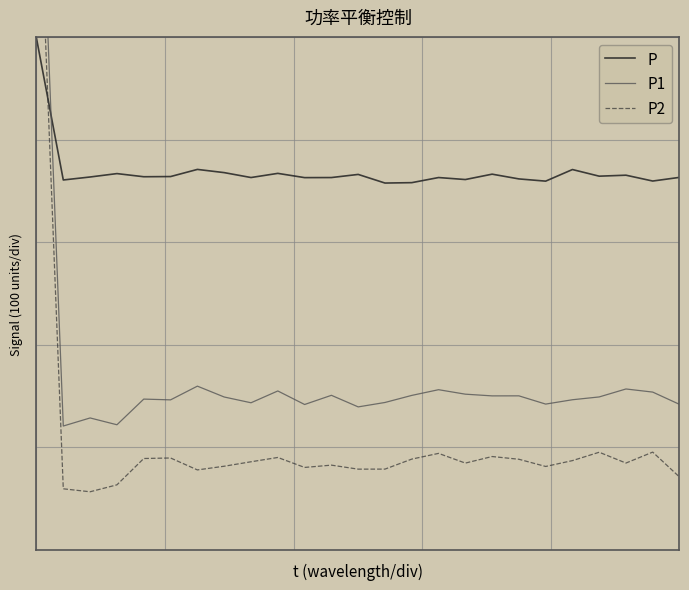

Reading right to left, what are all the values shown in this chart?

P: 176.0	173.3	177.6	176.9	181.8	173.2	174.8	178.4	174.4	175.9	172.1	171.8	178.2	175.8	175.8	178.9	175.9	179.5	181.9	176.6	176.4	178.8	176.3	174.1	279.2
P1: 7.7	16.8	19.1	13.2	11.1	7.9	14.0	14.0	15.2	18.5	14.3	9.1	5.8	14.4	7.6	17.6	8.9	13.1	21.2	11.0	11.6	-7.4	-2.4	-8.4	496.9
P2: -46.2	-27.7	-35.8	-27.8	-34.0	-38.4	-33.0	-31.0	-35.9	-28.7	-32.9	-40.3	-40.4	-37.4	-39.1	-31.7	-34.9	-38.2	-40.9	-32.1	-32.5	-52.0	-57.1	-54.9	447.9